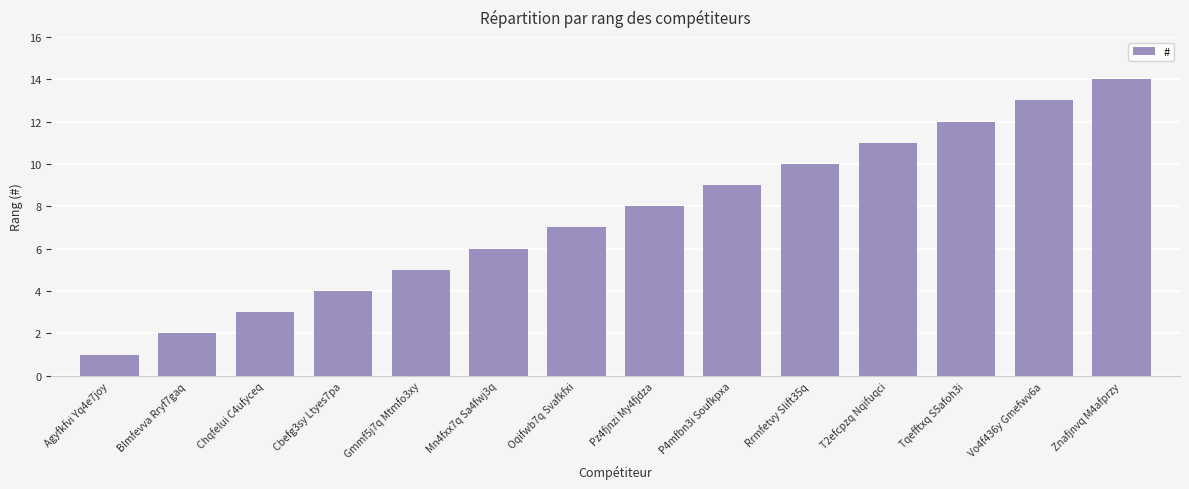

Reading left to right, transcribe all the data shown in this chart.

1	2	3	4	5	6	7	8	9	10	11	12	13	14